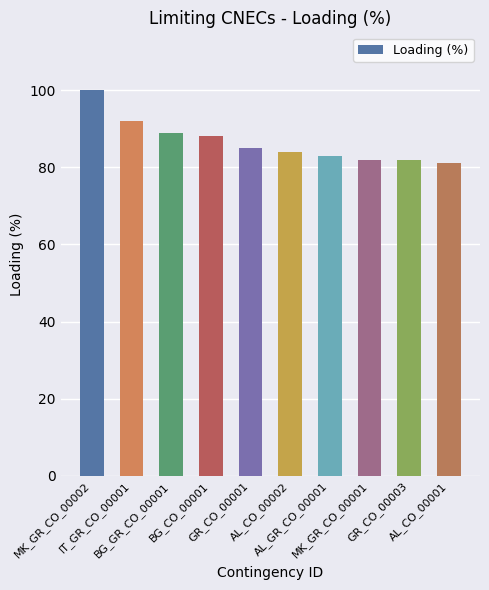

What is the maximum value shown in the chart?

100